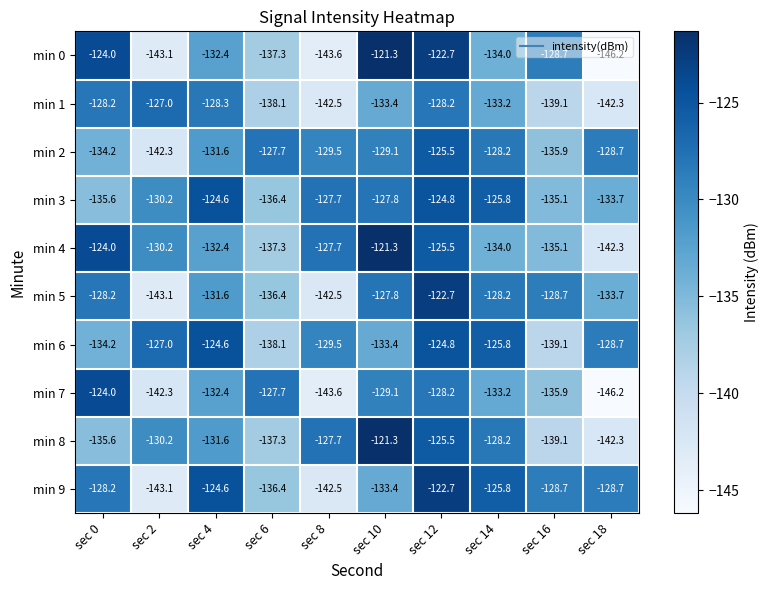

Which series has the largest range (max minus min)?

min 0